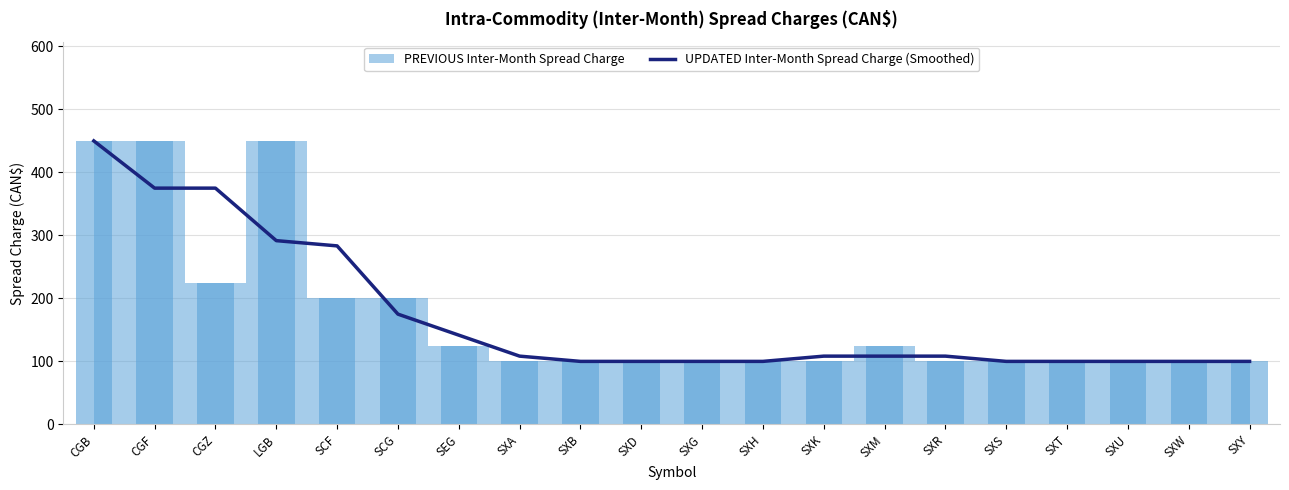

What is the change in value from SXK to SXU?

-8.3